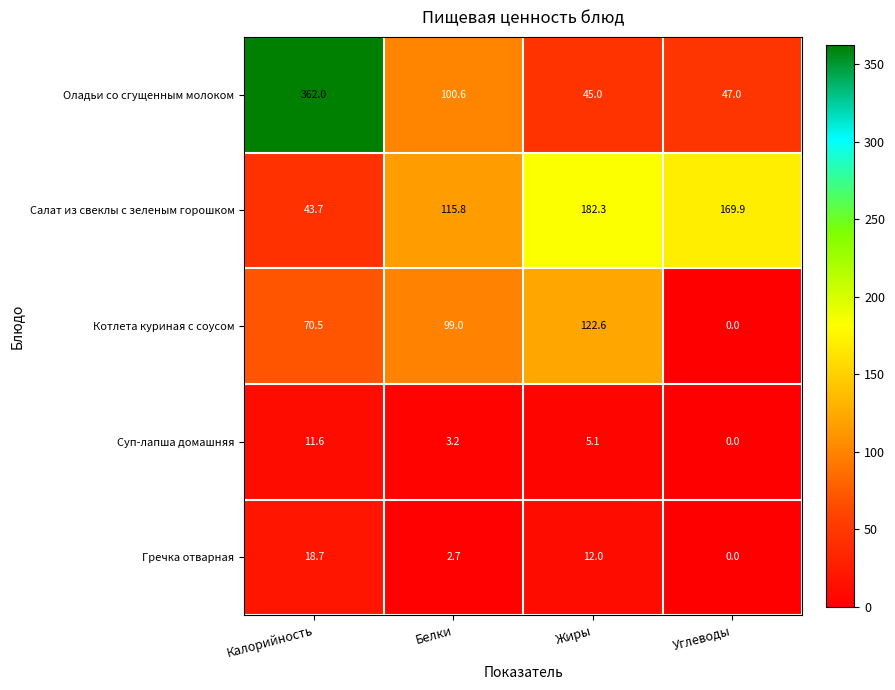

Which series has the widest spread of values?

Оладьи со сгущенным молоком